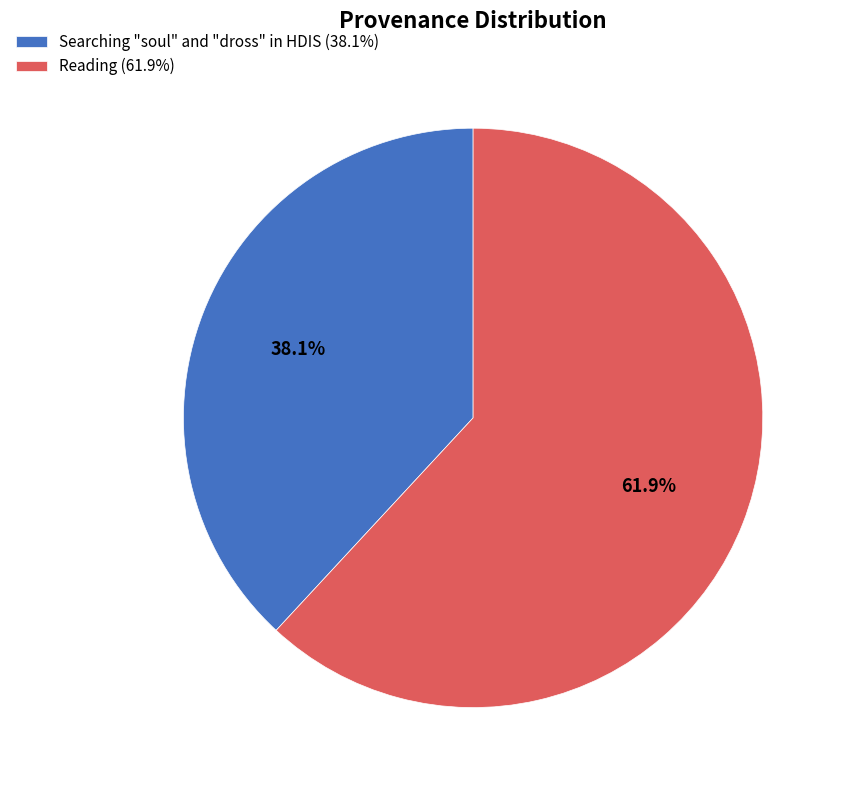

Combined, do Reading and Searching "soul" and "dross" in HDIS account for over 50%?

Yes